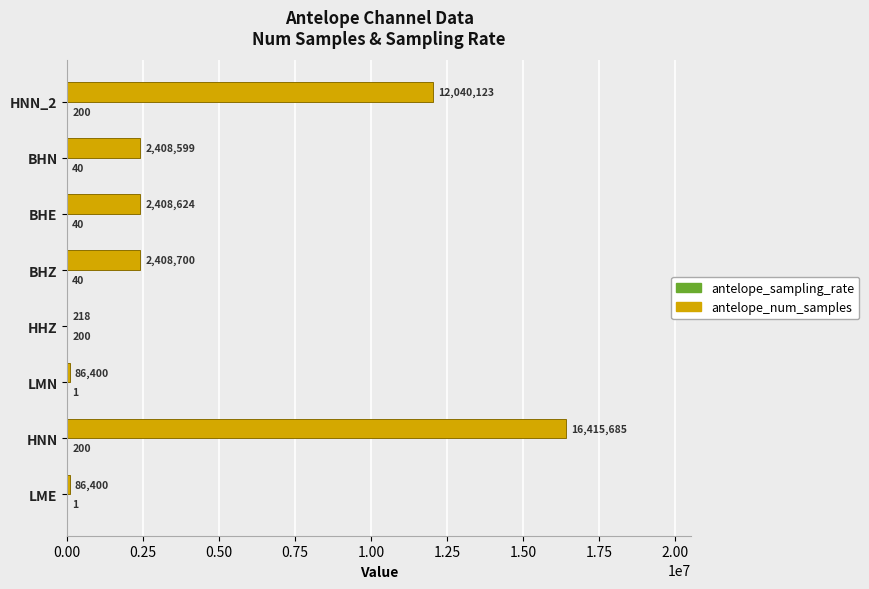

The value of antelope_num_samples at HNN_2 is 2888586. True or false?

False